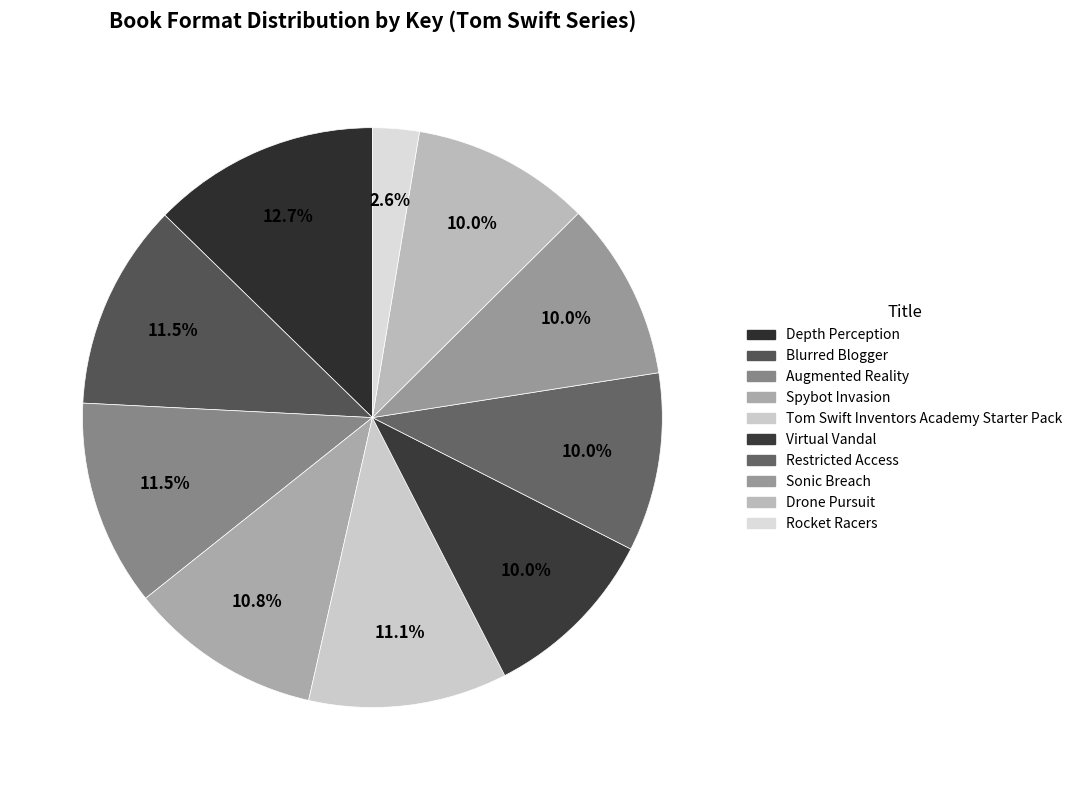

How many segments does this pie chart have?

10